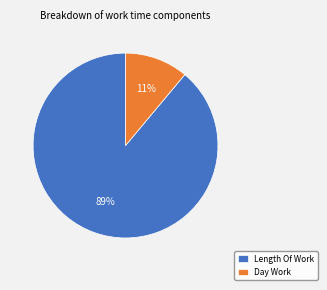

The Day Work slice represents 11% of the pie. True or false?

True